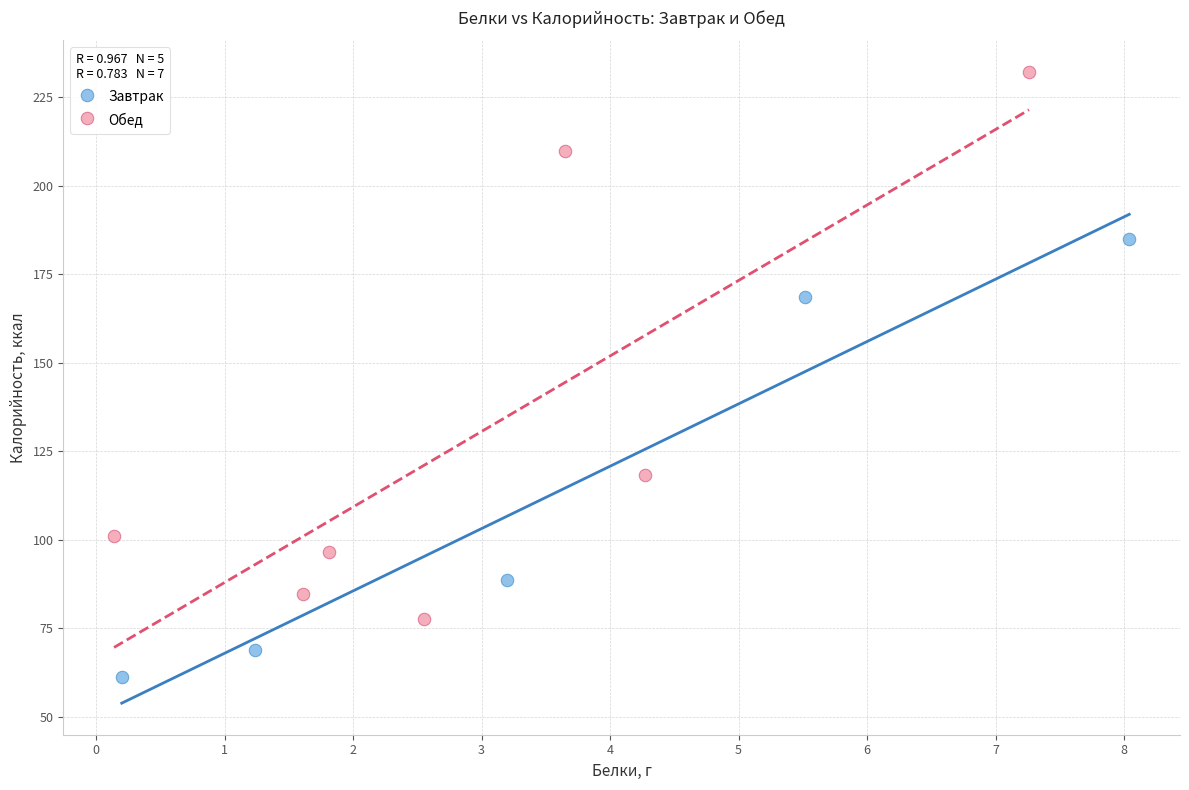

What are all the series names shown in the legend?

Завтрак, Обед